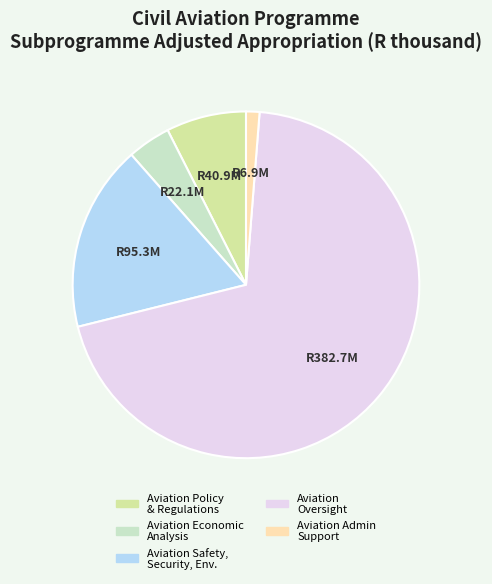

Rank the categories by value from lowest to highest.

Aviation Admin Support, Aviation Economic Analysis, Aviation Policy & Regulations, Aviation Safety, Security, Env., Aviation Oversight